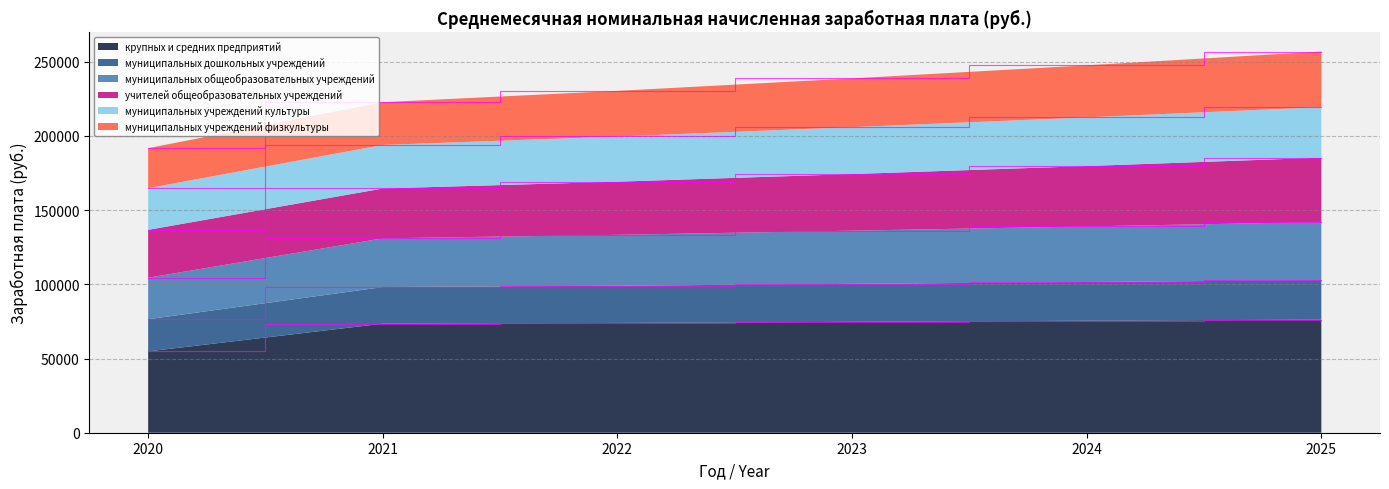

What is the total value across all series at 2020?

191768.1